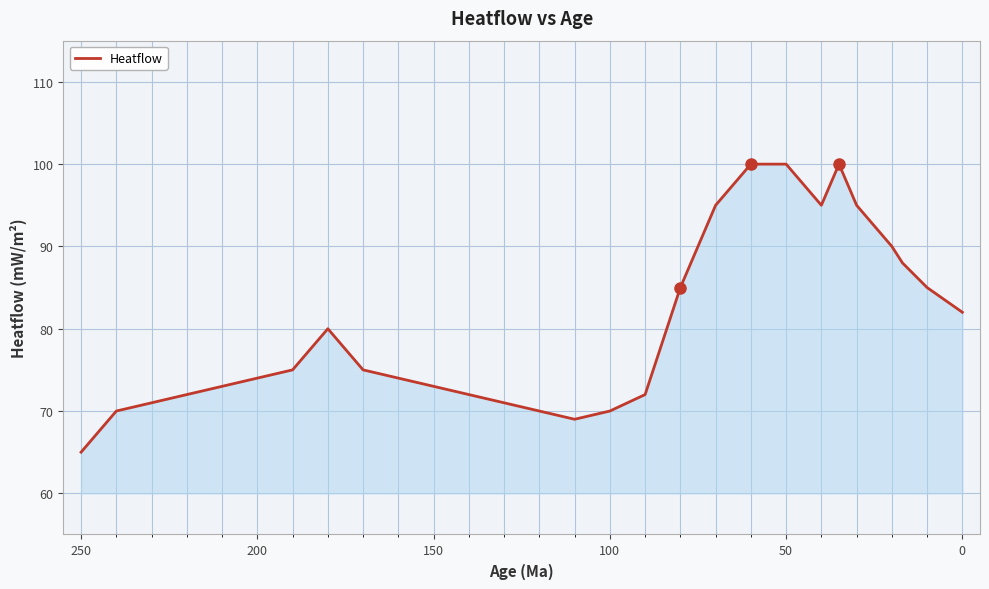

The value at 50 is 40. True or false?

False